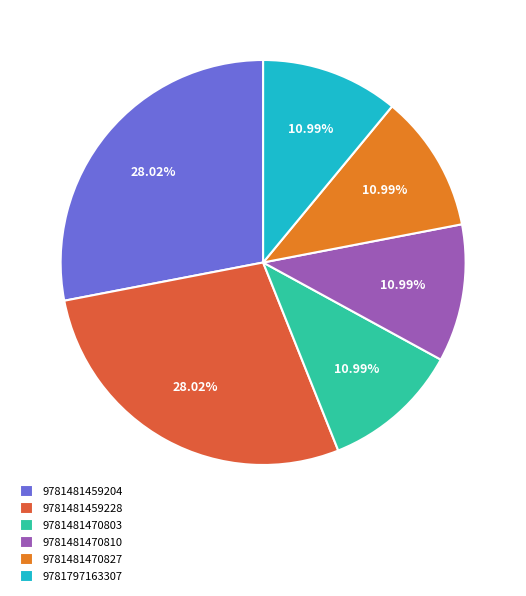

Count the number of slices in the pie.

6